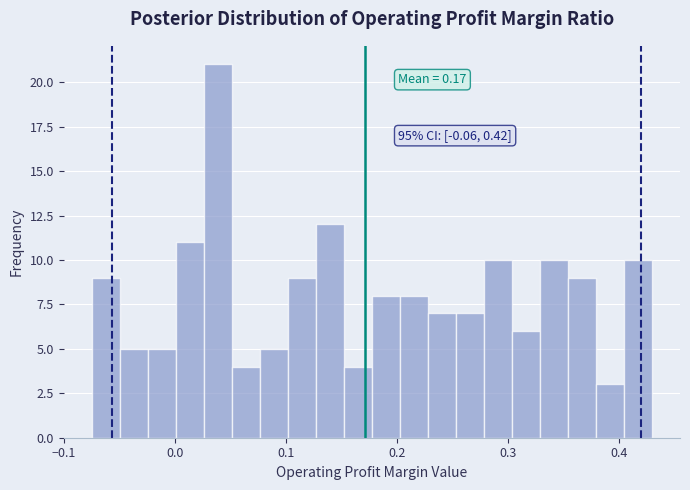

Read against the x-axis, roughly where is the centre of the tallest bar?

0.04